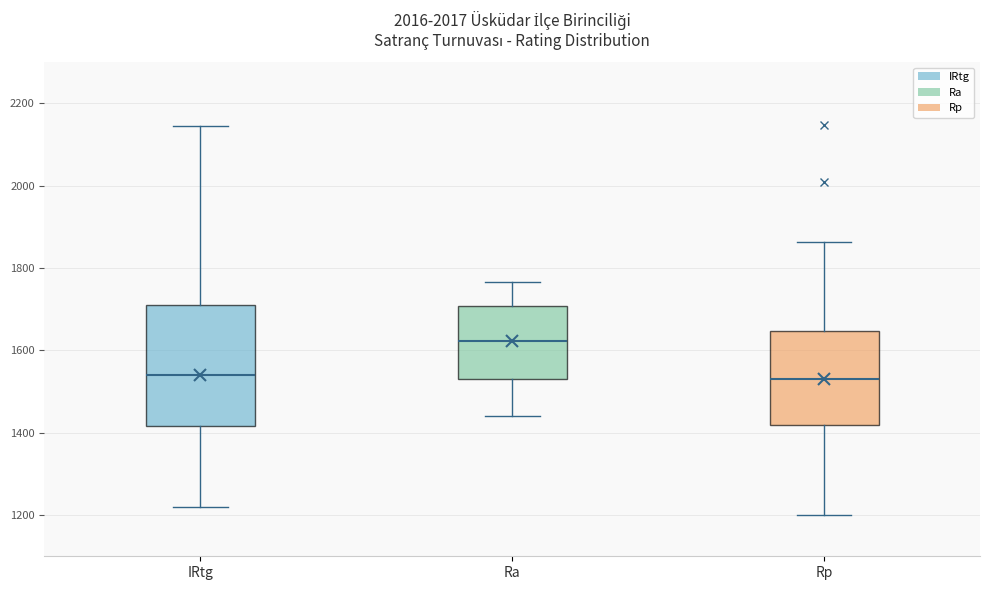

Where does the lower whisker of the box for Ra end on the y-axis? The values are not printed on the chart, so give them approximately, as read against the axis.

1440